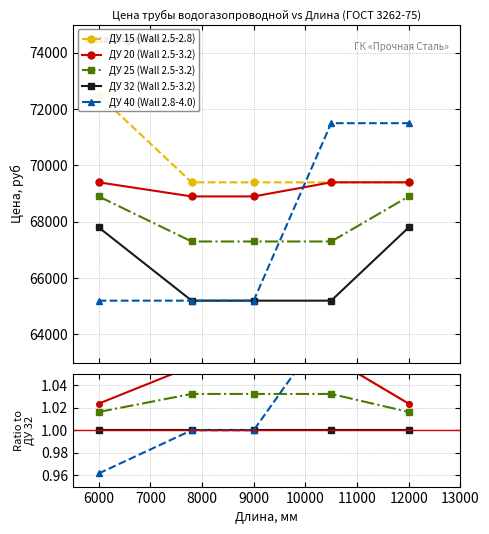

Does the chart have visible grid lines?

Yes